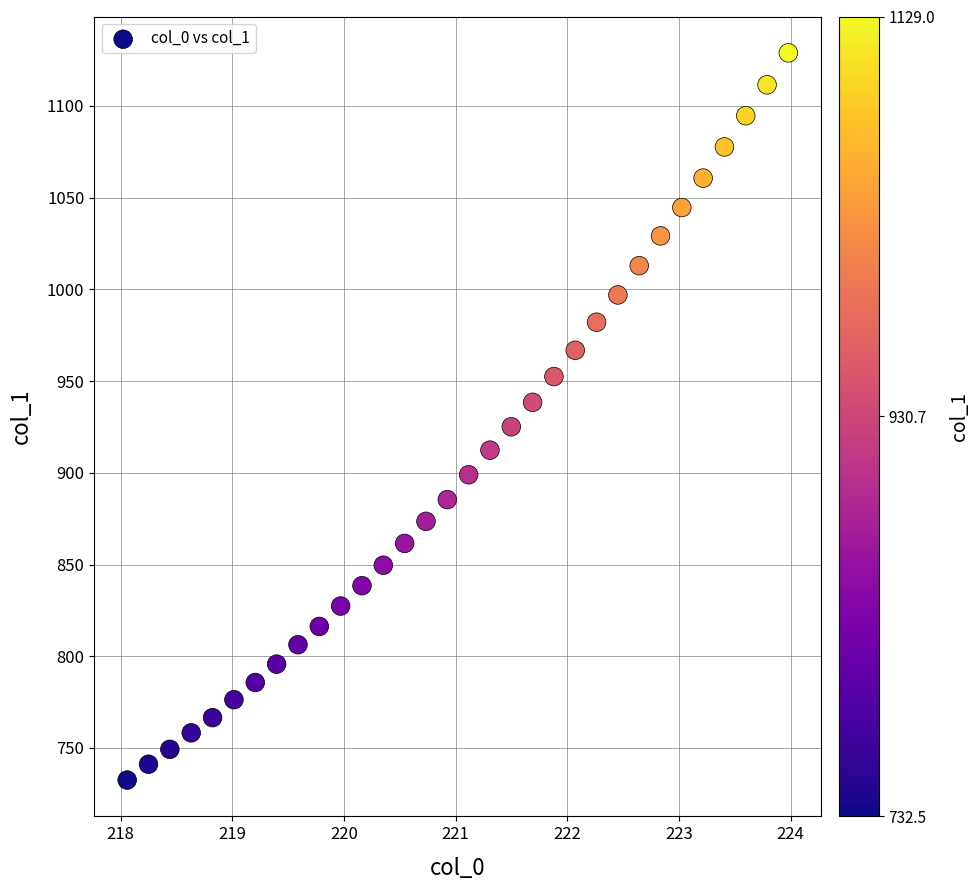

What is the range of X values (max minus min)?

5.9